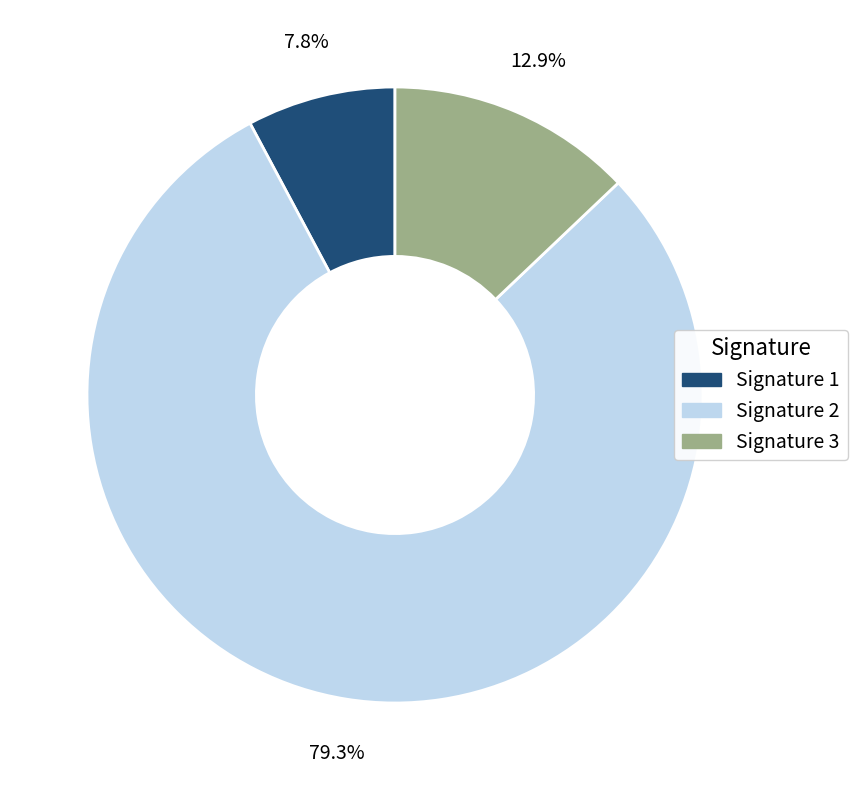

Which slice is the smallest?

Signature 1